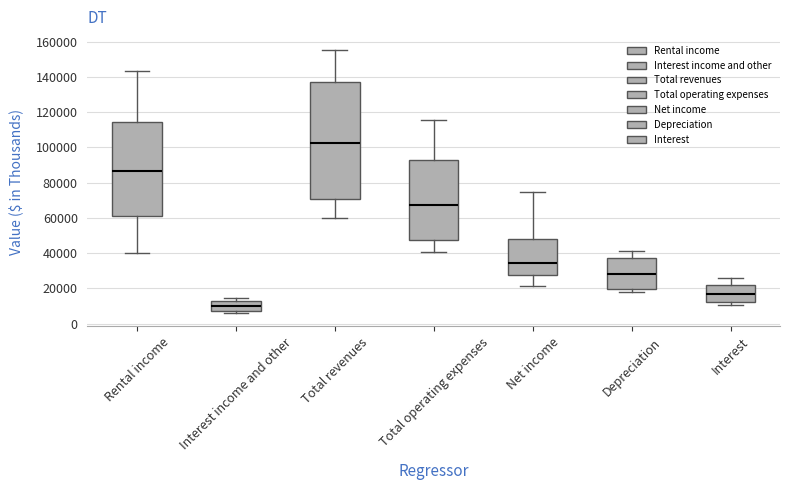

Reading left to right, read every box against the y-axis: the position of its median line, the range the box covers, and the ends of its whiskers. The values are not printed on the chart, so give them approximately, as read against the axis.

Rental income: median 86000, box 62000 to 114000, whiskers 40000 to 144000
Interest income and other: median 10000, box 8000 to 12000, whiskers 6000 to 14000
Total revenues: median 102000, box 70000 to 138000, whiskers 60000 to 156000
Total operating expenses: median 68000, box 48000 to 92000, whiskers 40000 to 116000
Net income: median 34000, box 28000 to 48000, whiskers 22000 to 74000
Depreciation: median 28000, box 20000 to 38000, whiskers 18000 to 42000
Interest: median 16000, box 12000 to 22000, whiskers 10000 to 26000